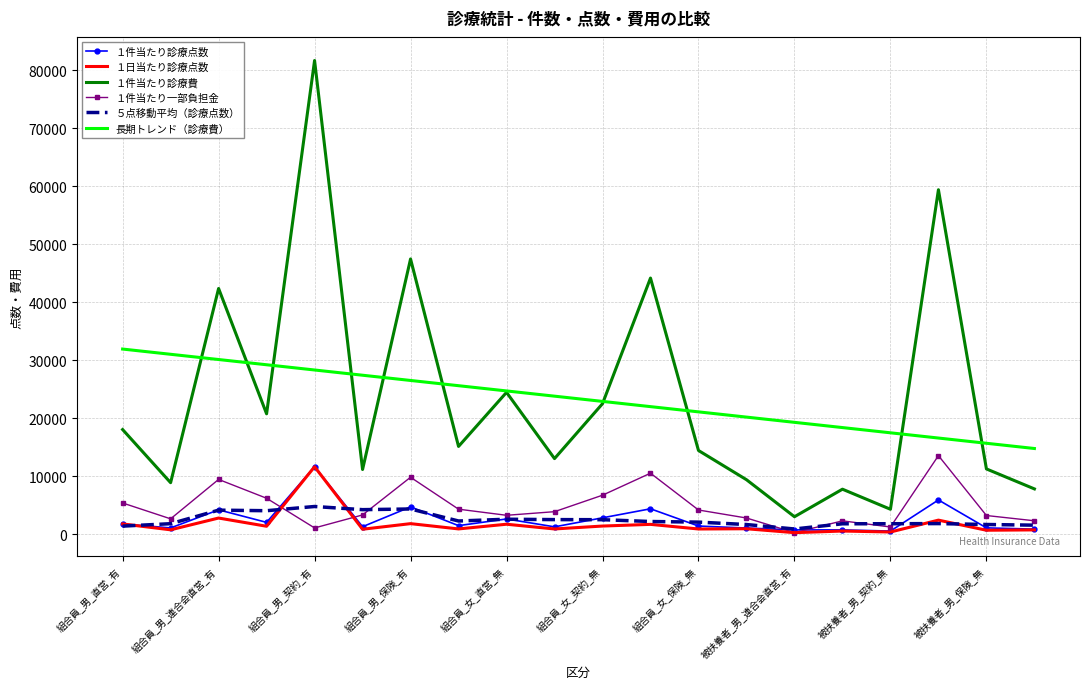

True or false: １件当たり一部負担金 and １件当たり診療費 intersect in this chart.

False